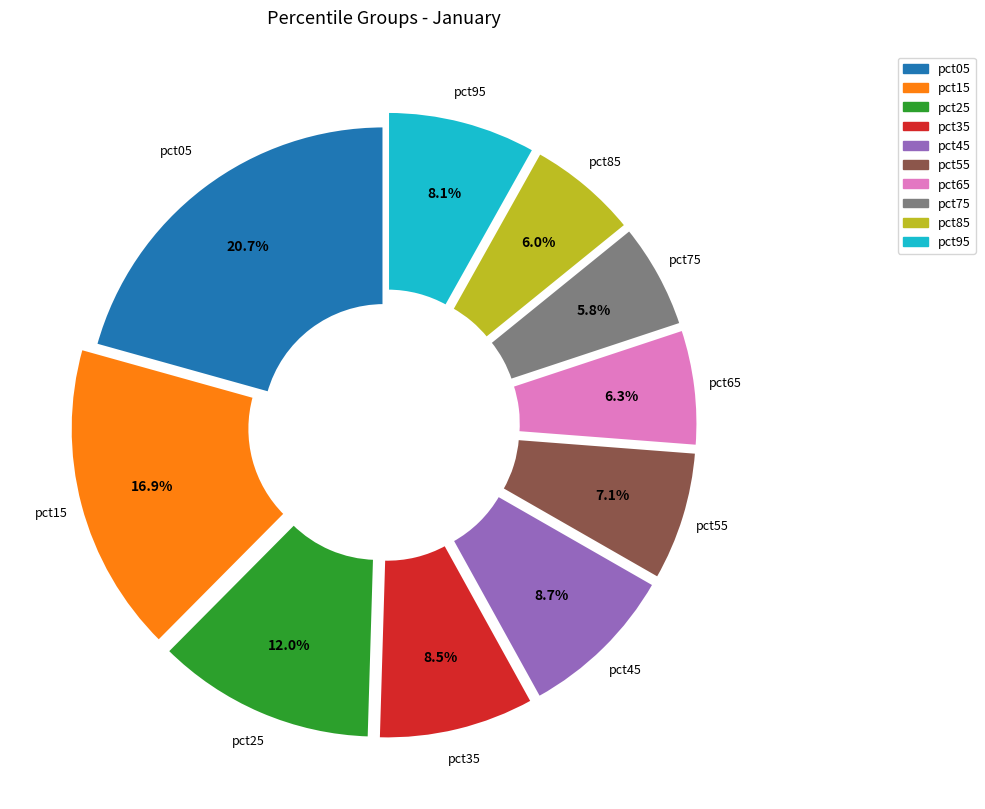

To the nearest percent, what portion does pct15 represent?

17%